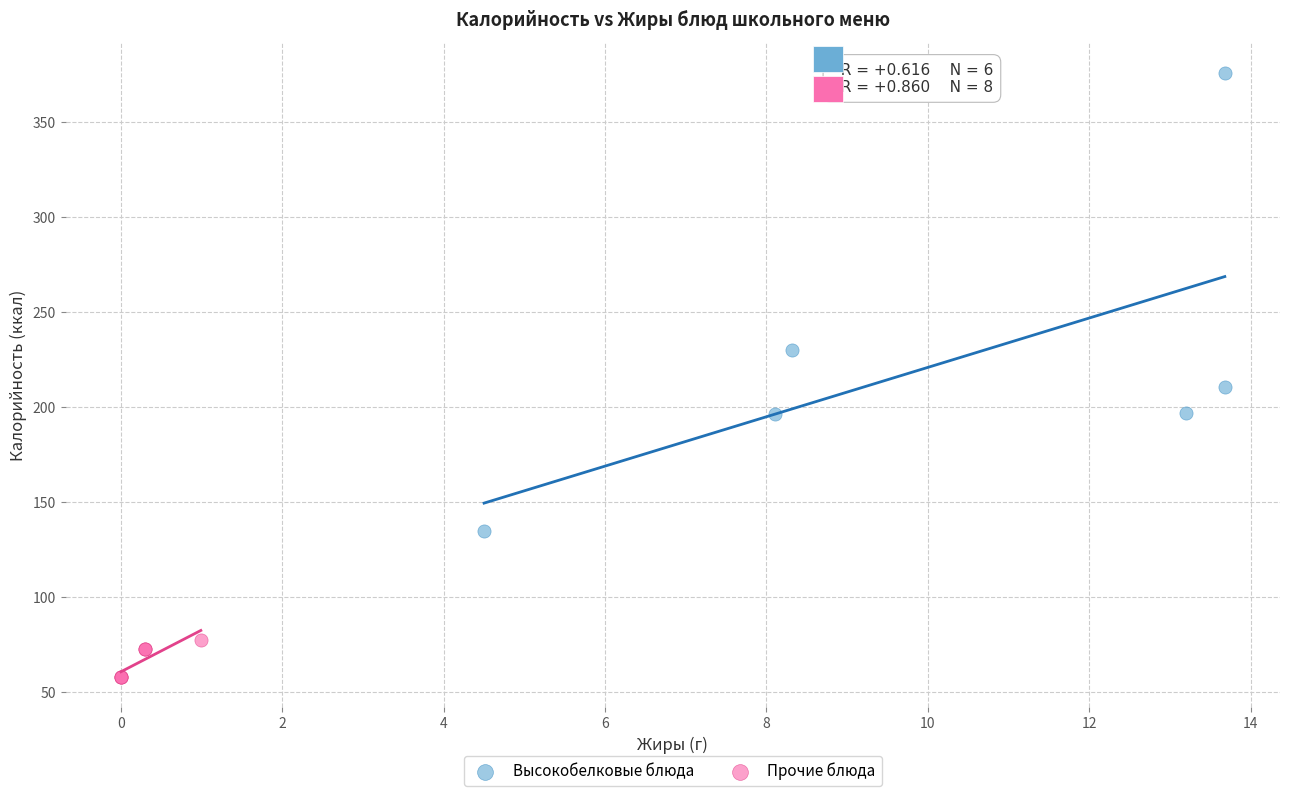

Which series has the largest Y range (max minus min)?

Высокобелковые блюда